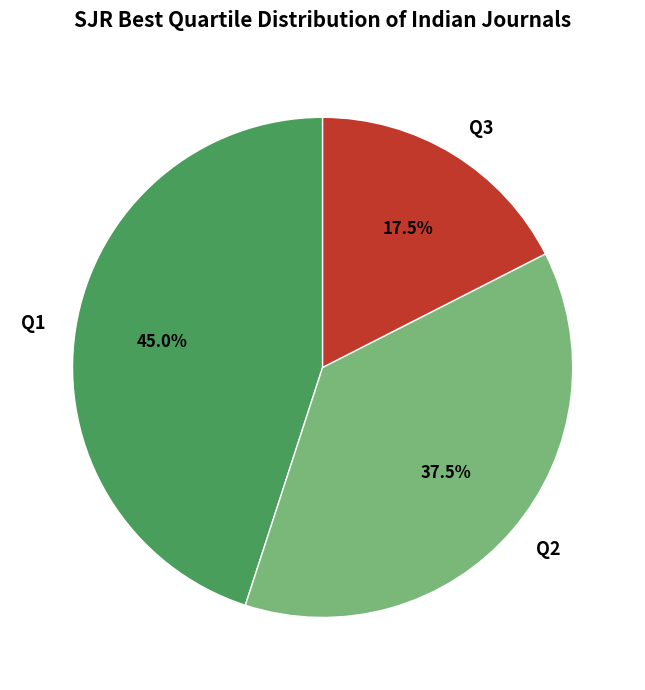

How much of the chart is everything except Q2?

62.5%